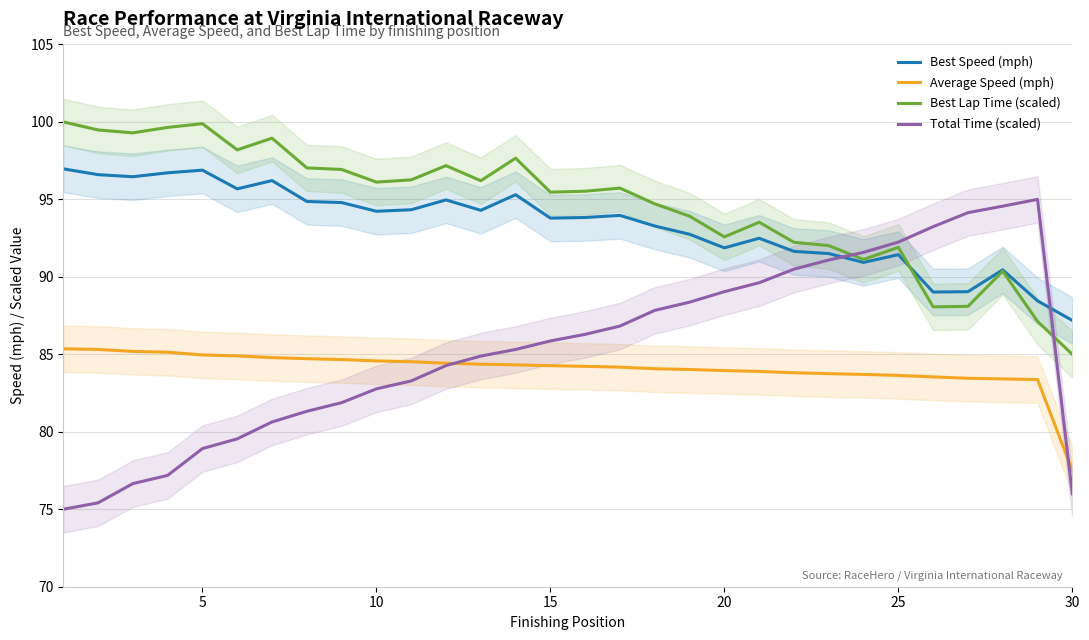

True or false: Average Speed (mph) and Best Lap Time (scaled) cross at least once.

False